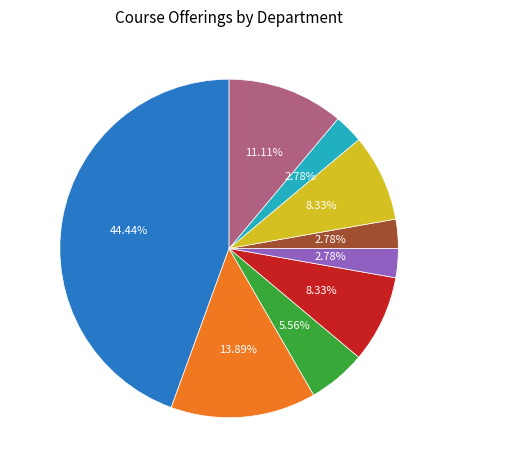

Count the number of slices in the pie.

9